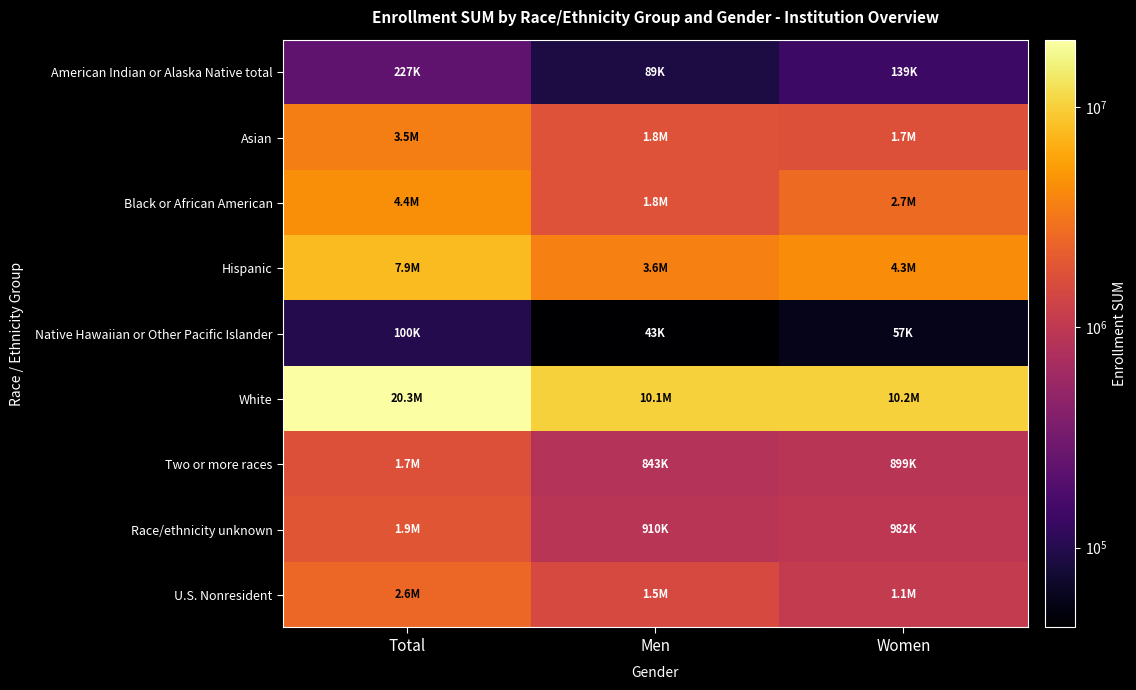

Reading left to right, what are all the values shown in this chart?

American Indian or Alaska Native total: Total=227430	Men=88800	Women=138630
Asian: Total=3522258	Men=1784976	Women=1737282
Black or African American: Total=4440334	Men=1783662	Women=2656672
Hispanic: Total=7933104	Men=3617782	Women=4315322
Native Hawaiian or Other Pacific Islander: Total=100246	Men=43352	Women=56894
White: Total=20306320	Men=10145284	Women=10161036
Two or more races: Total=1741822	Men=842806	Women=899016
Race/ethnicity unknown: Total=1892450	Men=910070	Women=982380
U.S. Nonresident: Total=2551354	Men=1482696	Women=1068658